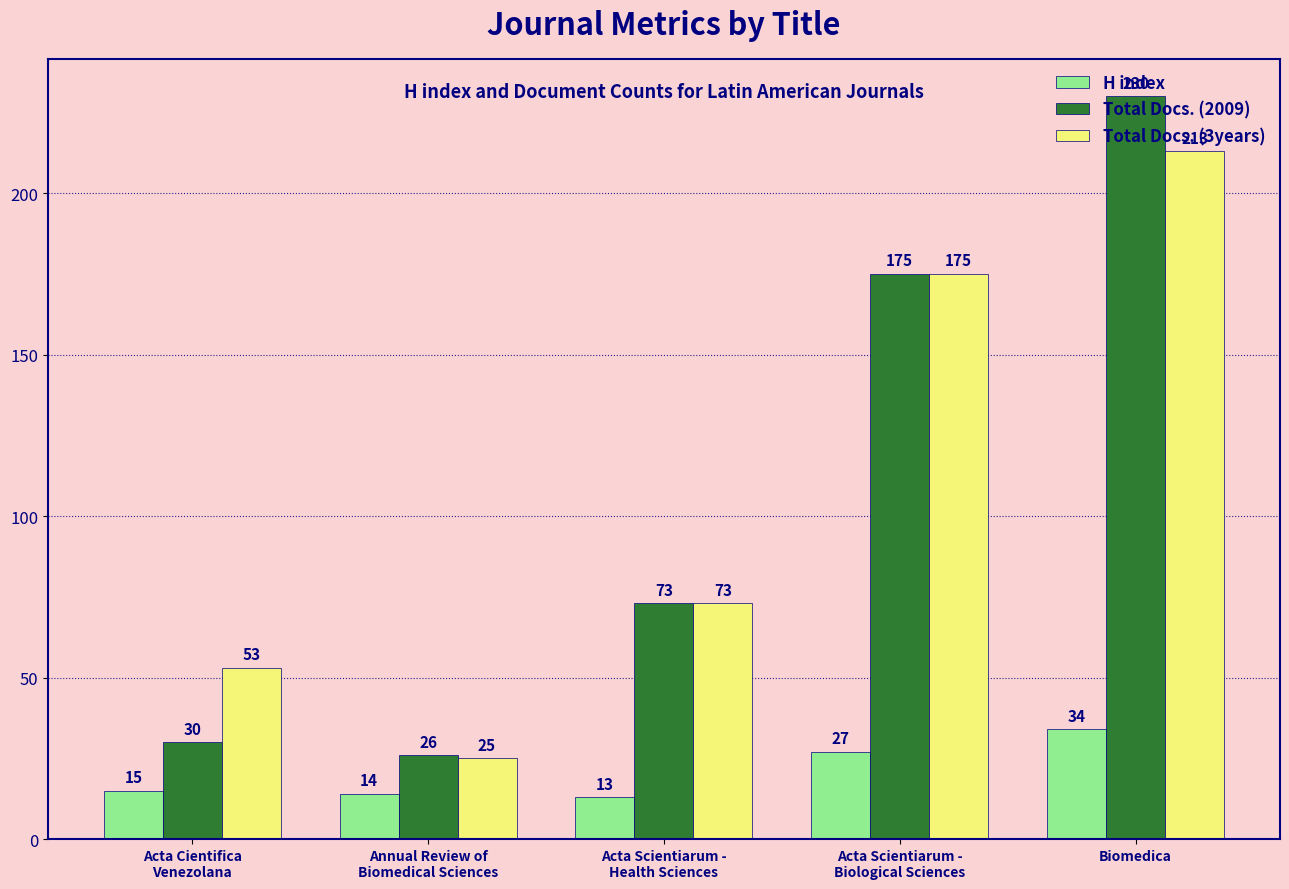

What is the difference between the maximum and minimum values in the Total Docs. (3years) series?

188